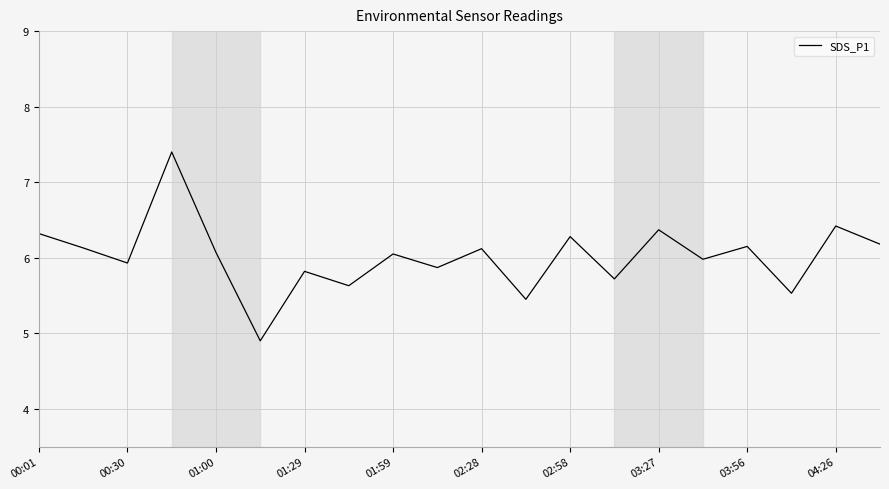

What is the minimum value shown in the chart?

4.9